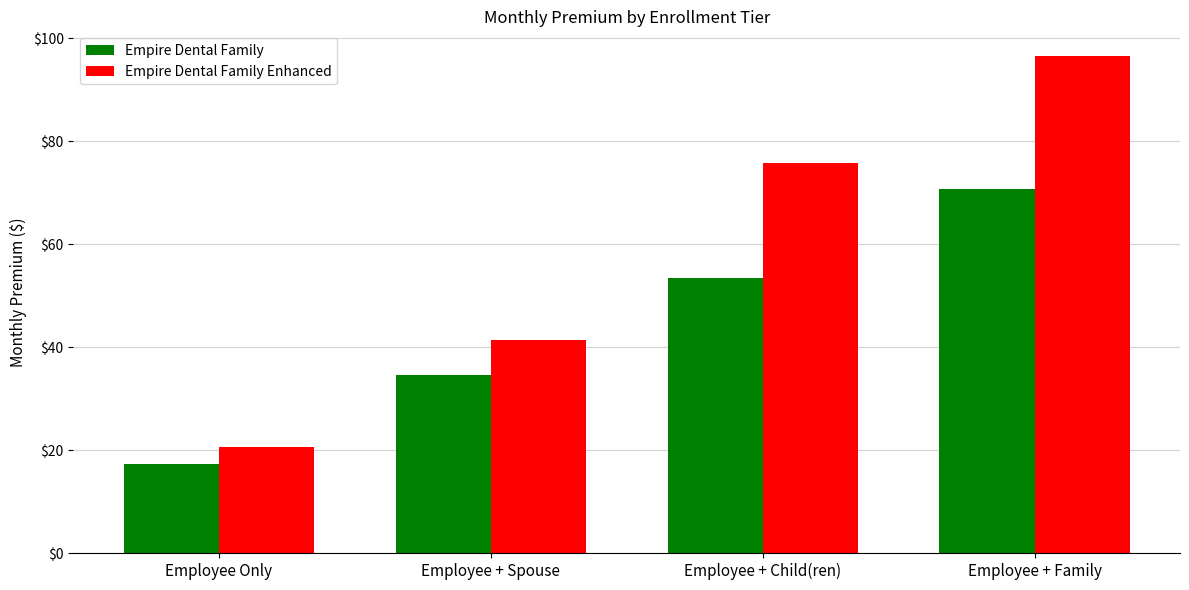

At Employee Only, list the series in order from smallest to largest.

Empire Dental Family, Empire Dental Family Enhanced